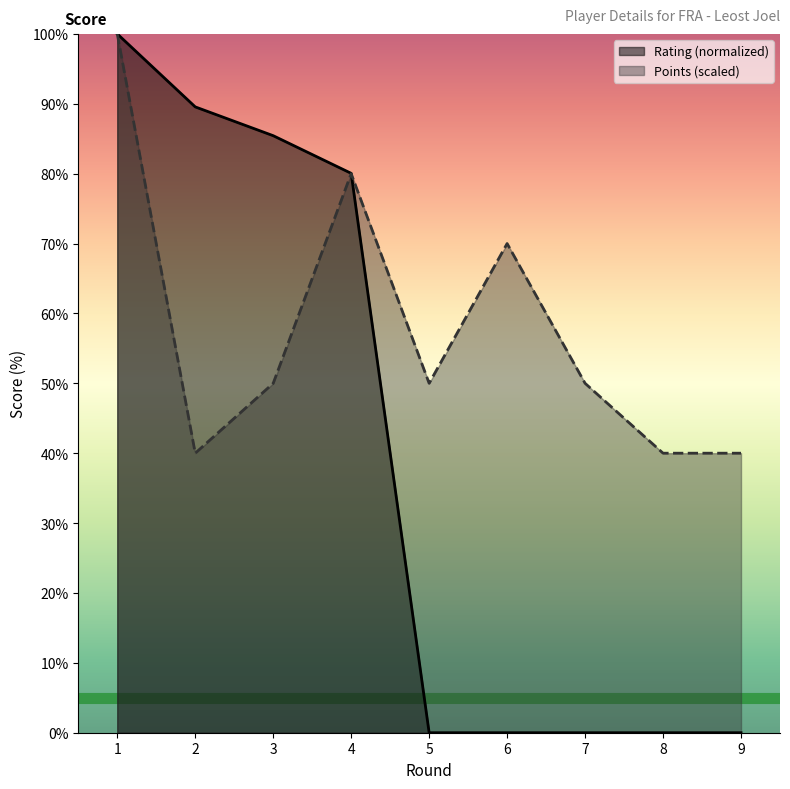

Is the value of Points at 5 greater than the value of Rating at 3?

No